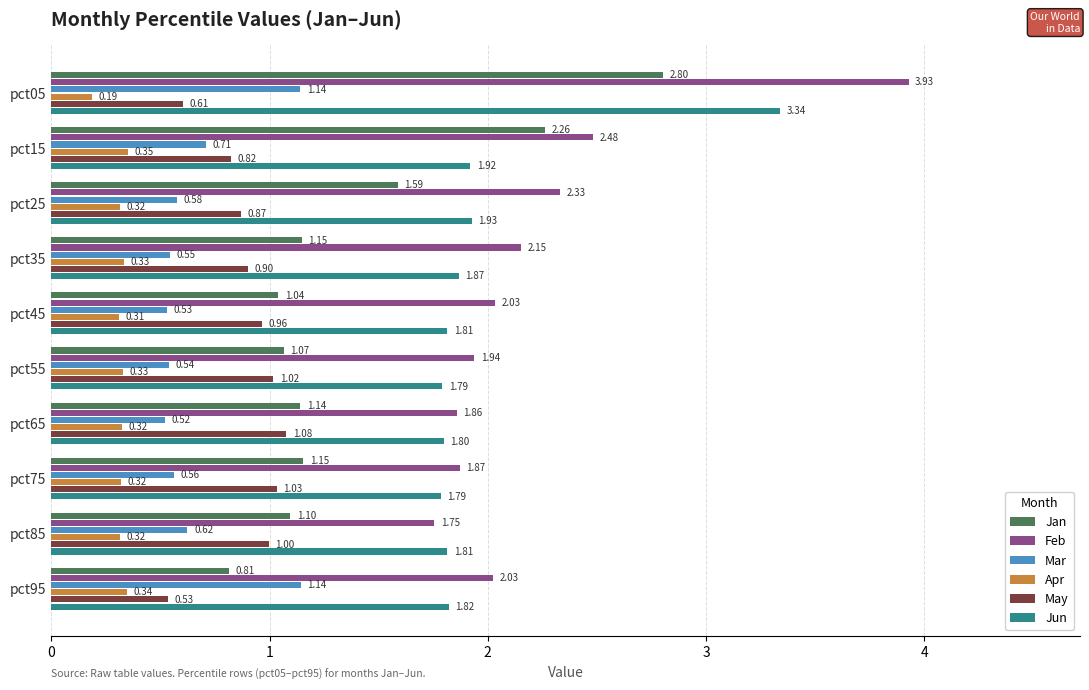

At which category is the sum across all series the highest?

pct05